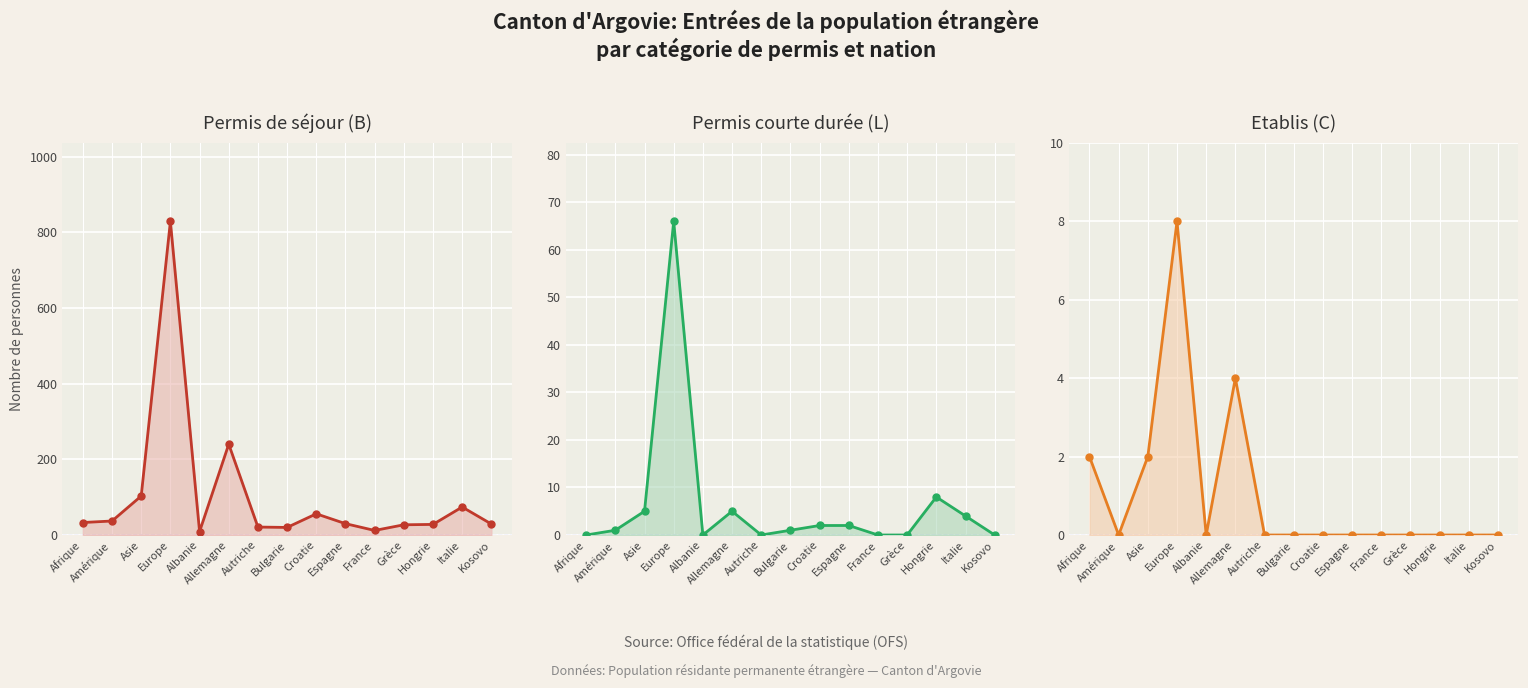

Reading left to right, list all the values displayed in this chart.

Permis de séjour (B): Afrique=33	Amérique=37	Asie=103	Europe=829	Albanie=9	Allemagne=240	Autriche=21	Bulgarie=20	Croatie=56	Espagne=30	France=12	Grèce=27	Hongrie=28	Italie=74	Kosovo=29
Permis courte durée (L): Afrique=0	Amérique=1	Asie=5	Europe=66	Albanie=0	Allemagne=5	Autriche=0	Bulgarie=1	Croatie=2	Espagne=2	France=0	Grèce=0	Hongrie=8	Italie=4	Kosovo=0
Etablis (C): Afrique=2	Amérique=0	Asie=2	Europe=8	Albanie=0	Allemagne=4	Autriche=0	Bulgarie=0	Croatie=0	Espagne=0	France=0	Grèce=0	Hongrie=0	Italie=0	Kosovo=0